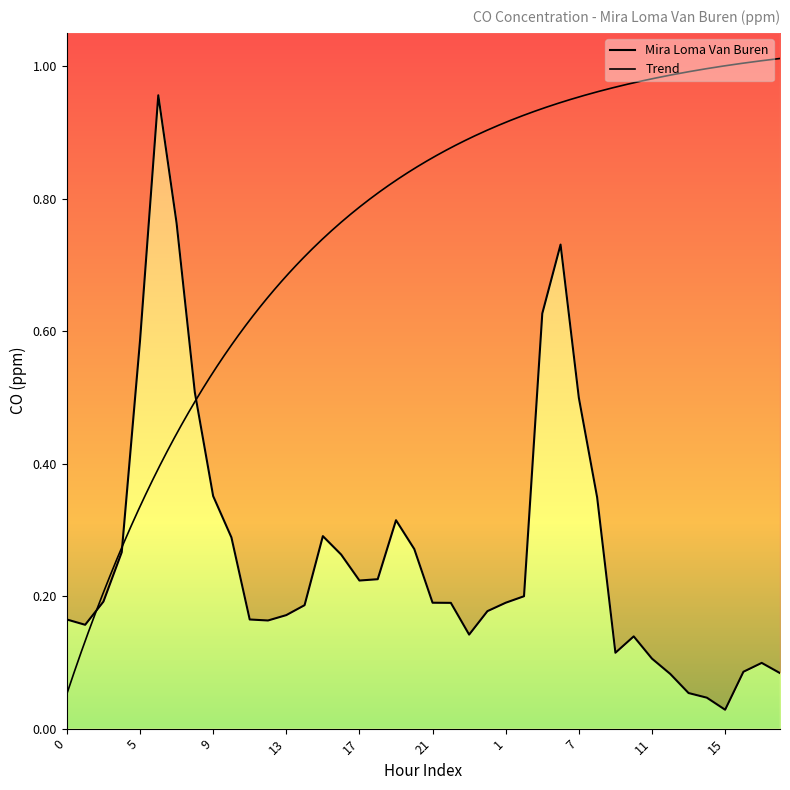

Does the chart have visible grid lines?

No